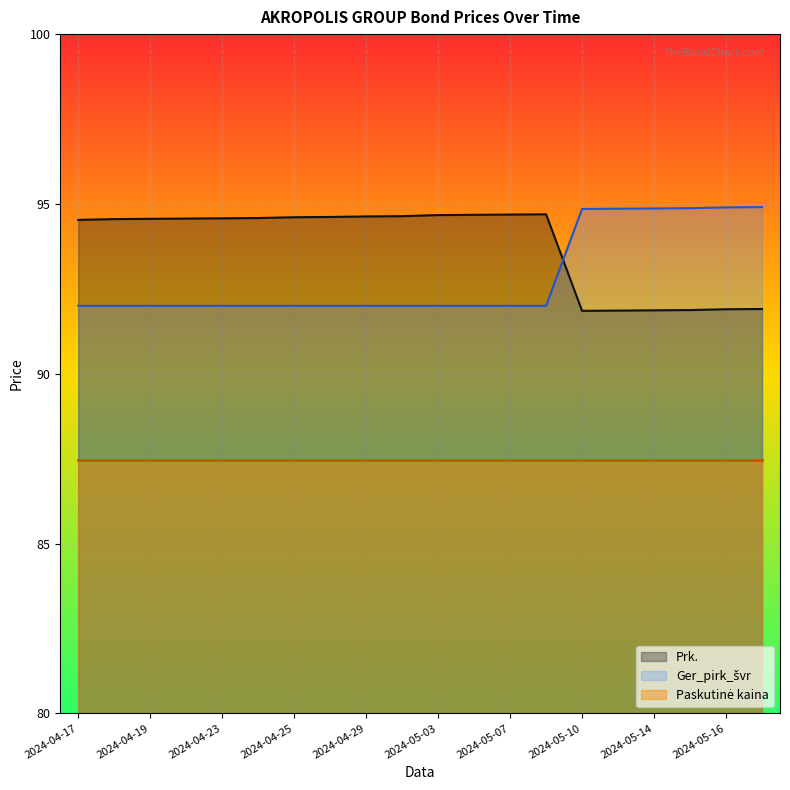

How many values in the Prk. series exceed 94?

14